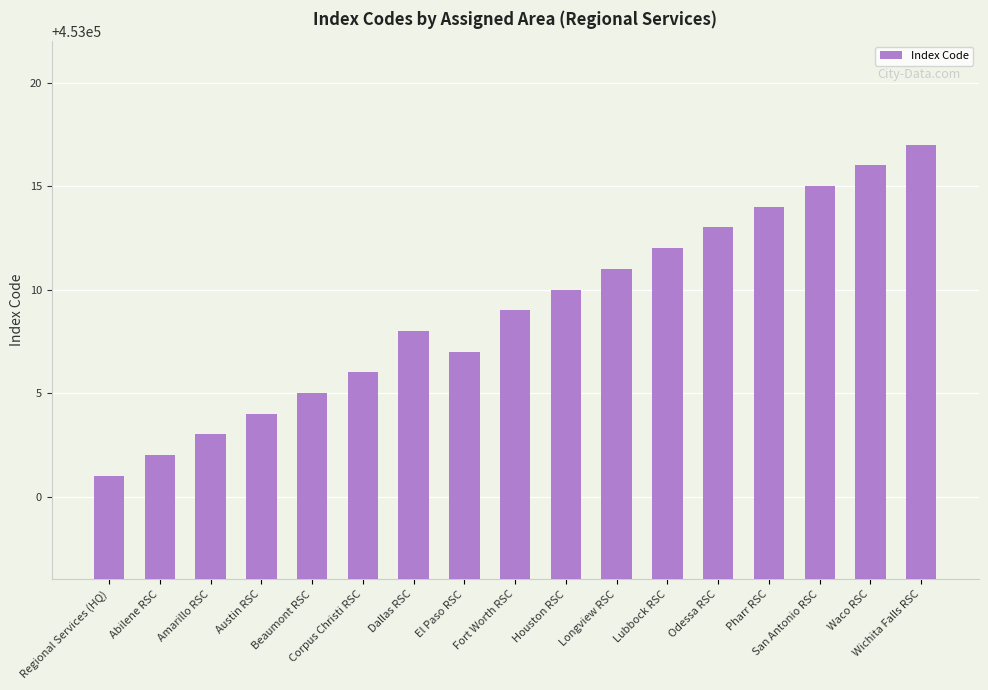

What is the difference between the values at Regional Services (HQ) and Houston RSC?

9